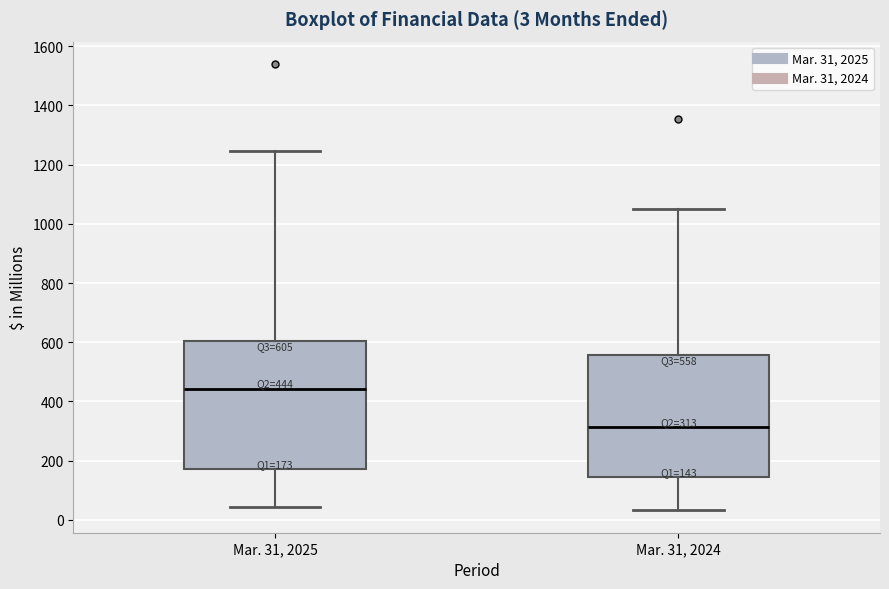

Which box has the highest median line?

Mar. 31, 2025